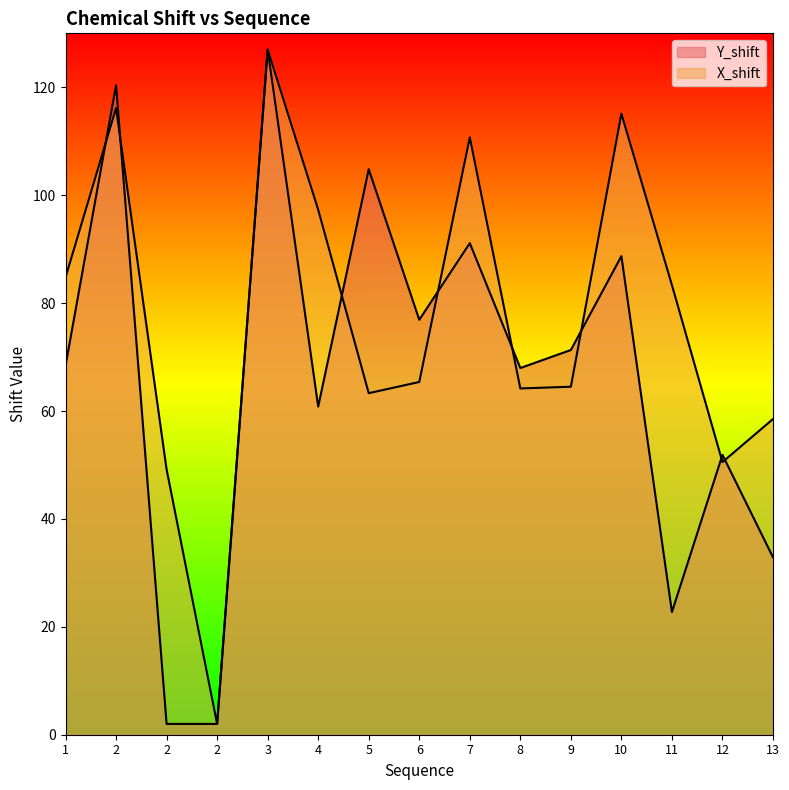

What is the average value of the X_shift series?

76.8